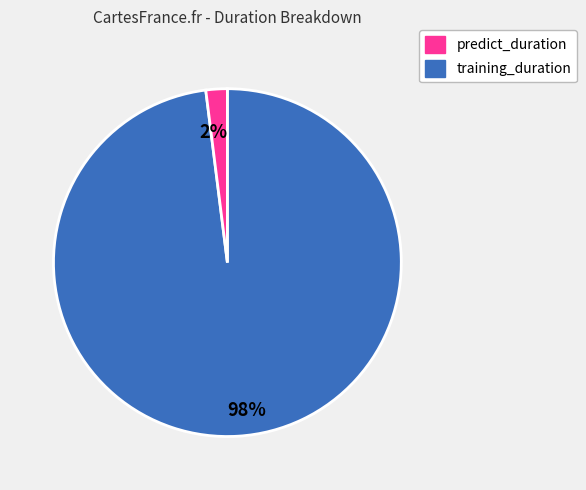

To the nearest percent, what is the difference between the largest and smallest slice percentages?

96%